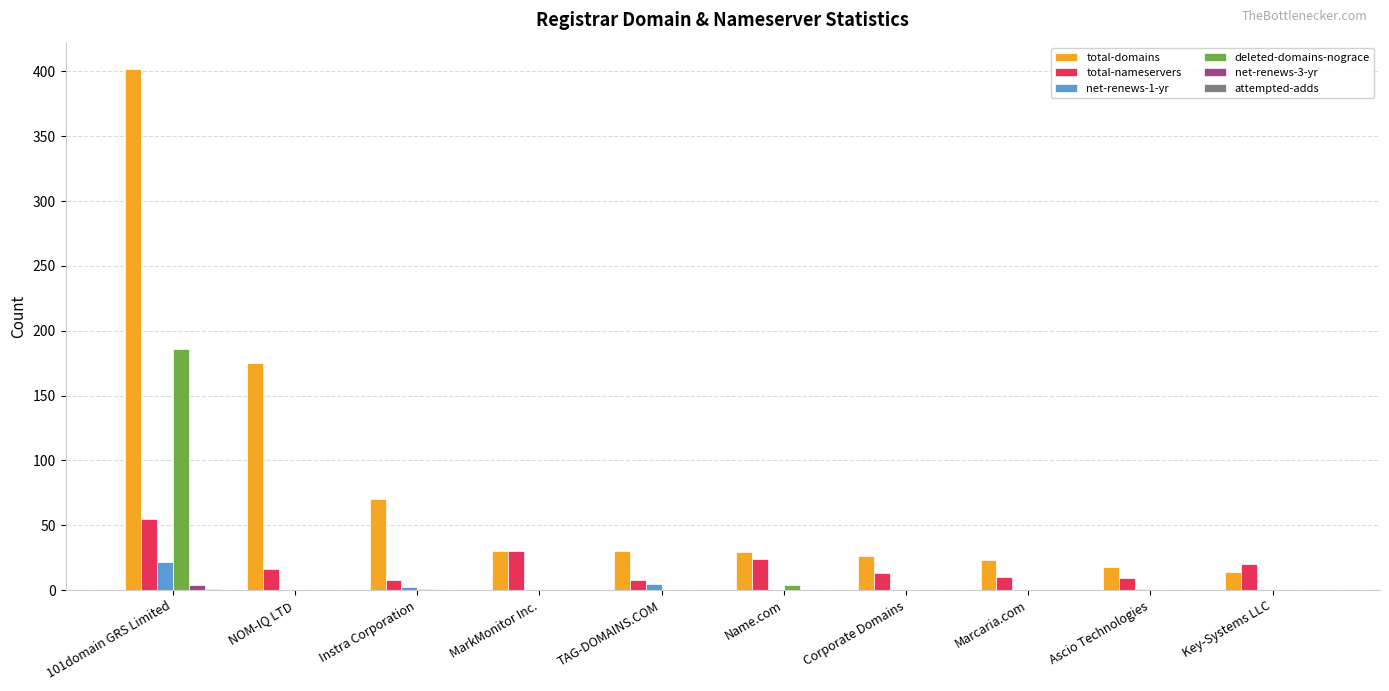

Is the value of total-nameservers at NOM-IQ LTD greater than the value of total-domains at Instra Corporation?

No